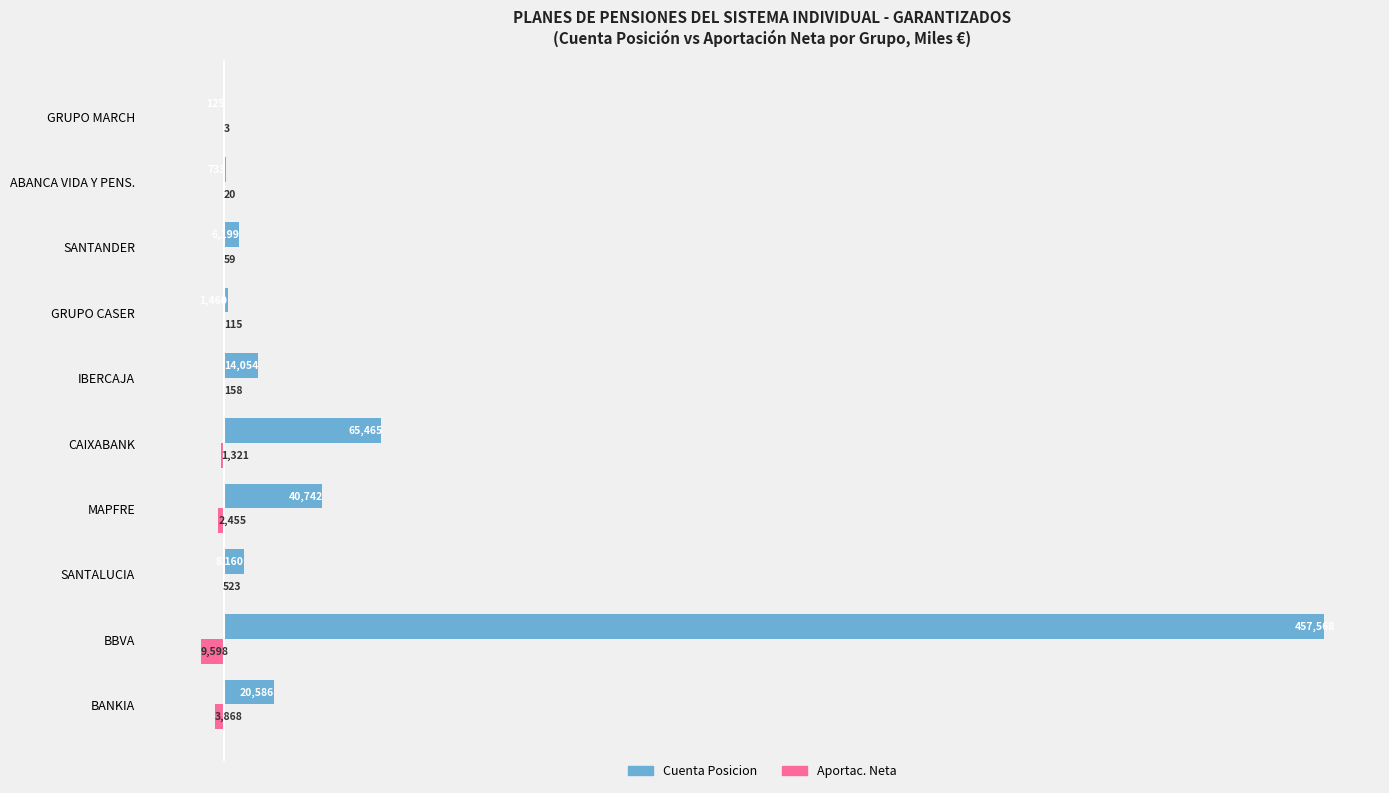

At which category is the sum across all series the highest?

GRUPO MARCH